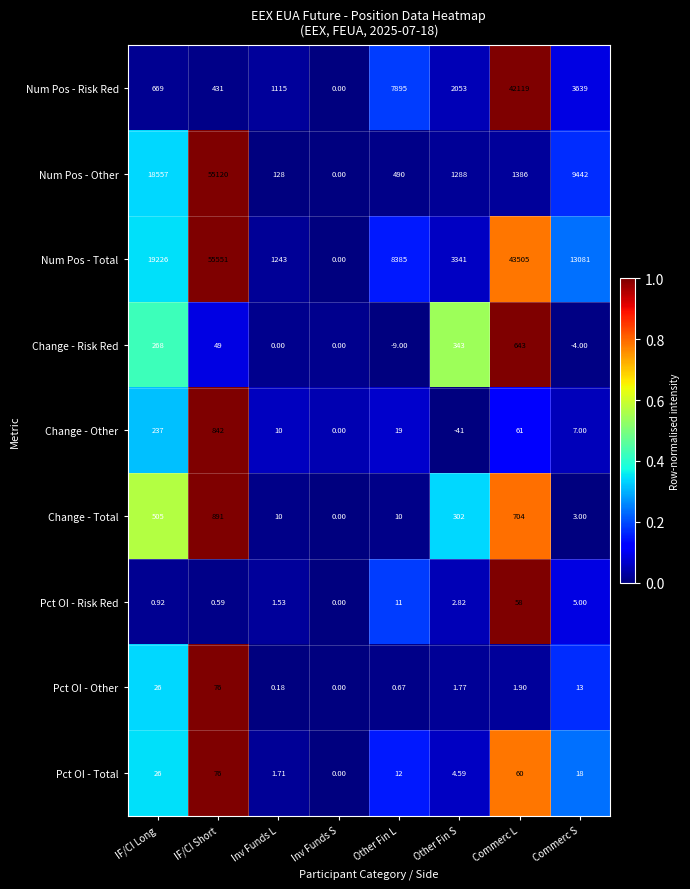

Rank the series at Other Fin S from highest to lowest value.

Num Pos - Total, Num Pos - Risk Red, Num Pos - Other, Change - Risk Red, Change - Total, Pct OI - Total, Pct OI - Risk Red, Pct OI - Other, Change - Other